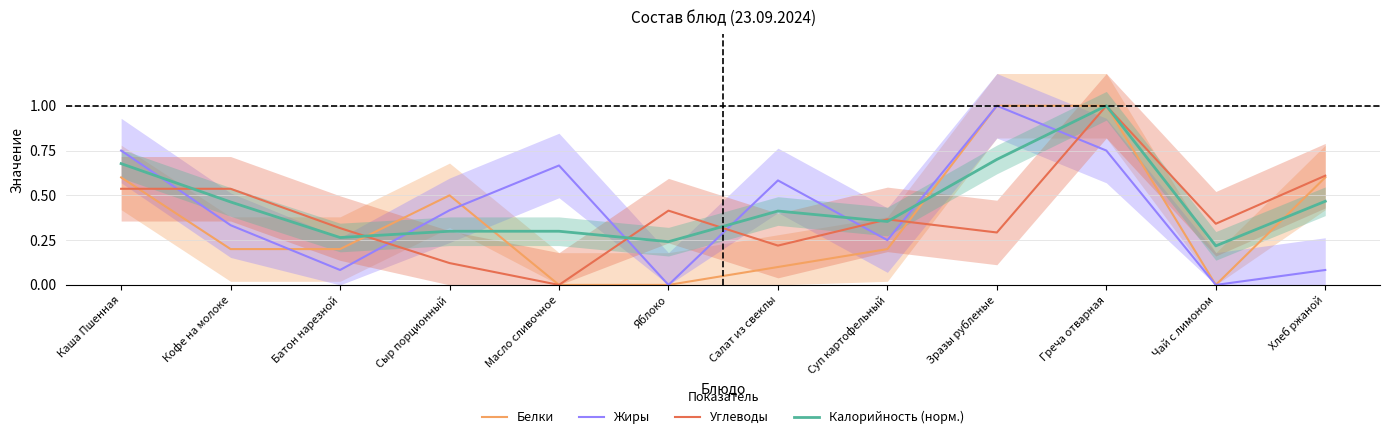

The value of Жиры at Сыр порционный is 0.7. True or false?

False